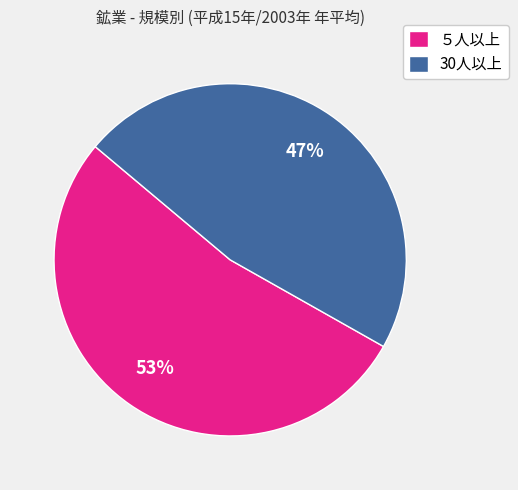

Count the number of slices in the pie.

2